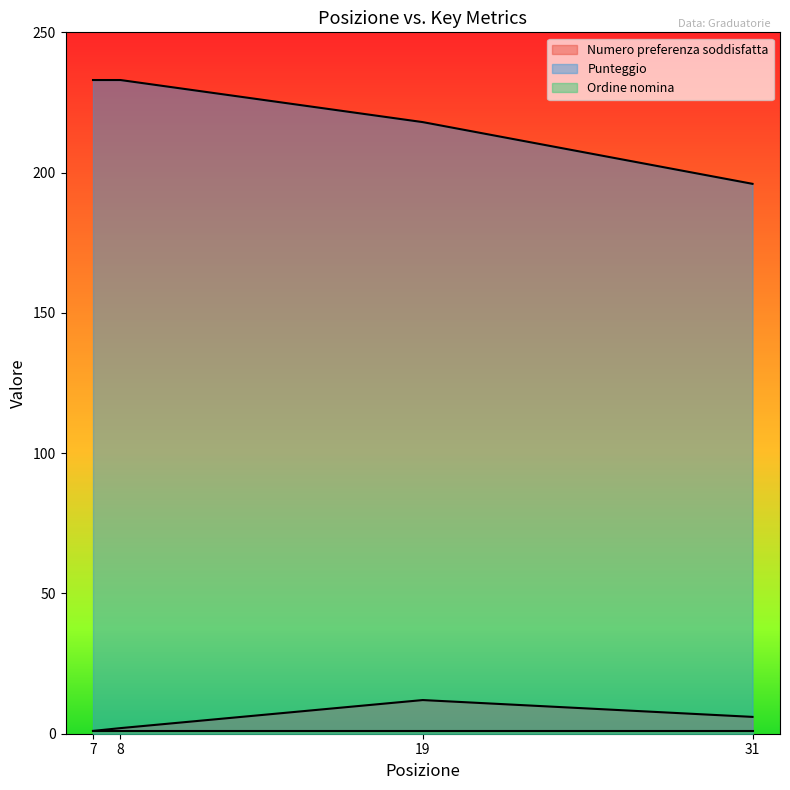

Which series has the largest range (max minus min)?

Punteggio